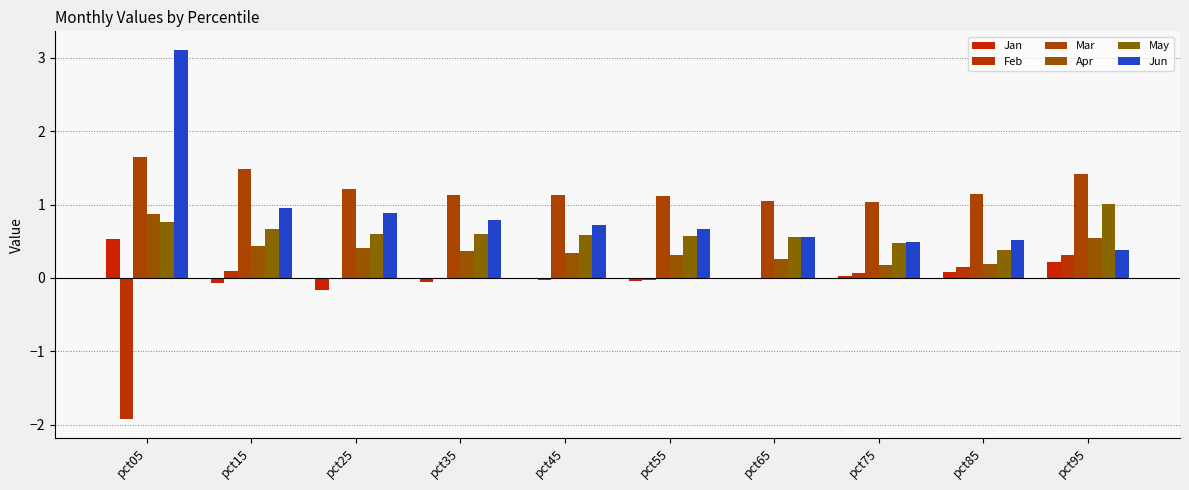

What is the difference between the maximum and minimum values in the Jun series?

2.7